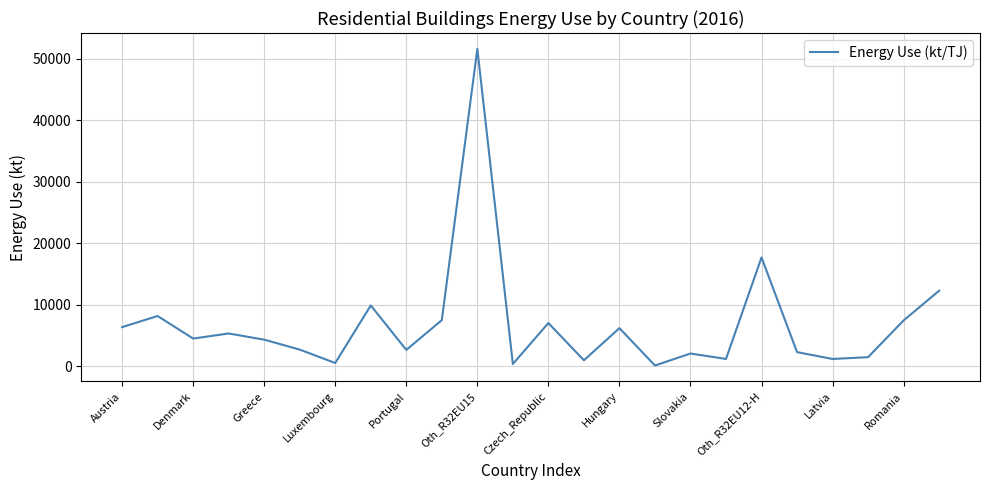

How many distinct data groups are displayed?

1